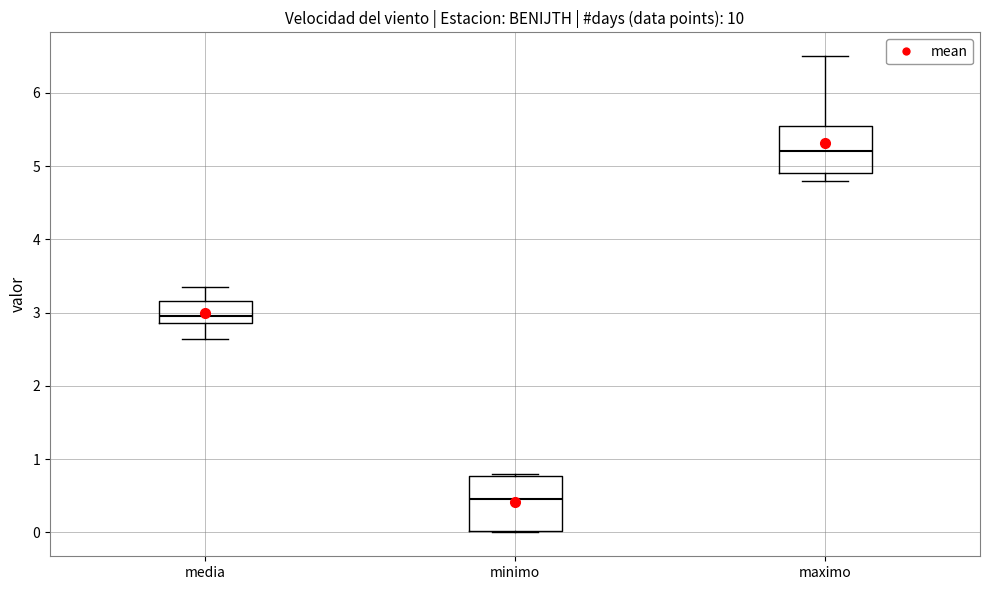

Reading left to right, read every box against the y-axis: the position of its median line, the range the box covers, and the ends of its whiskers. The values are not printed on the chart, so give them approximately, as read against the axis.

media: median 3.0, box 2.9 to 3.2, whiskers 2.6 to 3.3
minimo: median 0.5, box 0.0 to 0.8, whiskers 0.0 to 0.8
maximo: median 5.2, box 4.9 to 5.6, whiskers 4.8 to 6.5